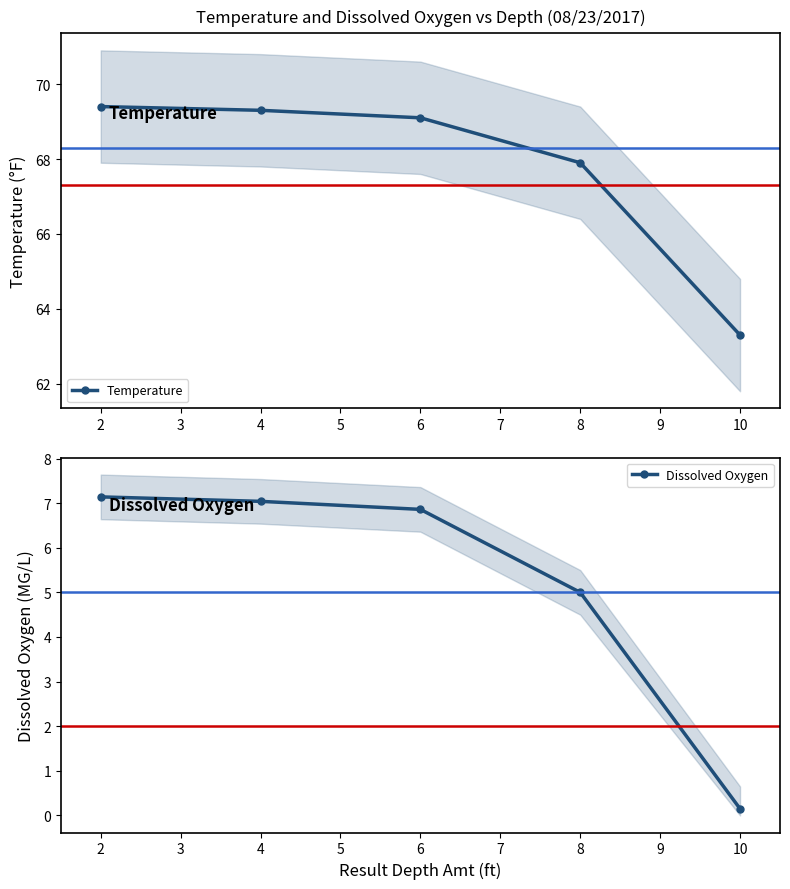

What is the lowest value of the Temperature series?

63.3